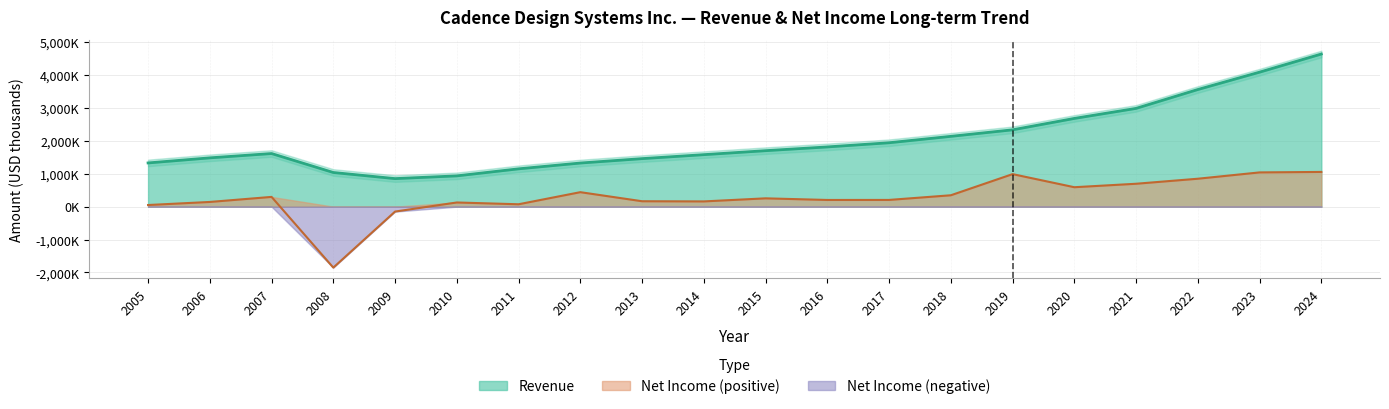

Between 2008 and 2007, which is larger?

2007